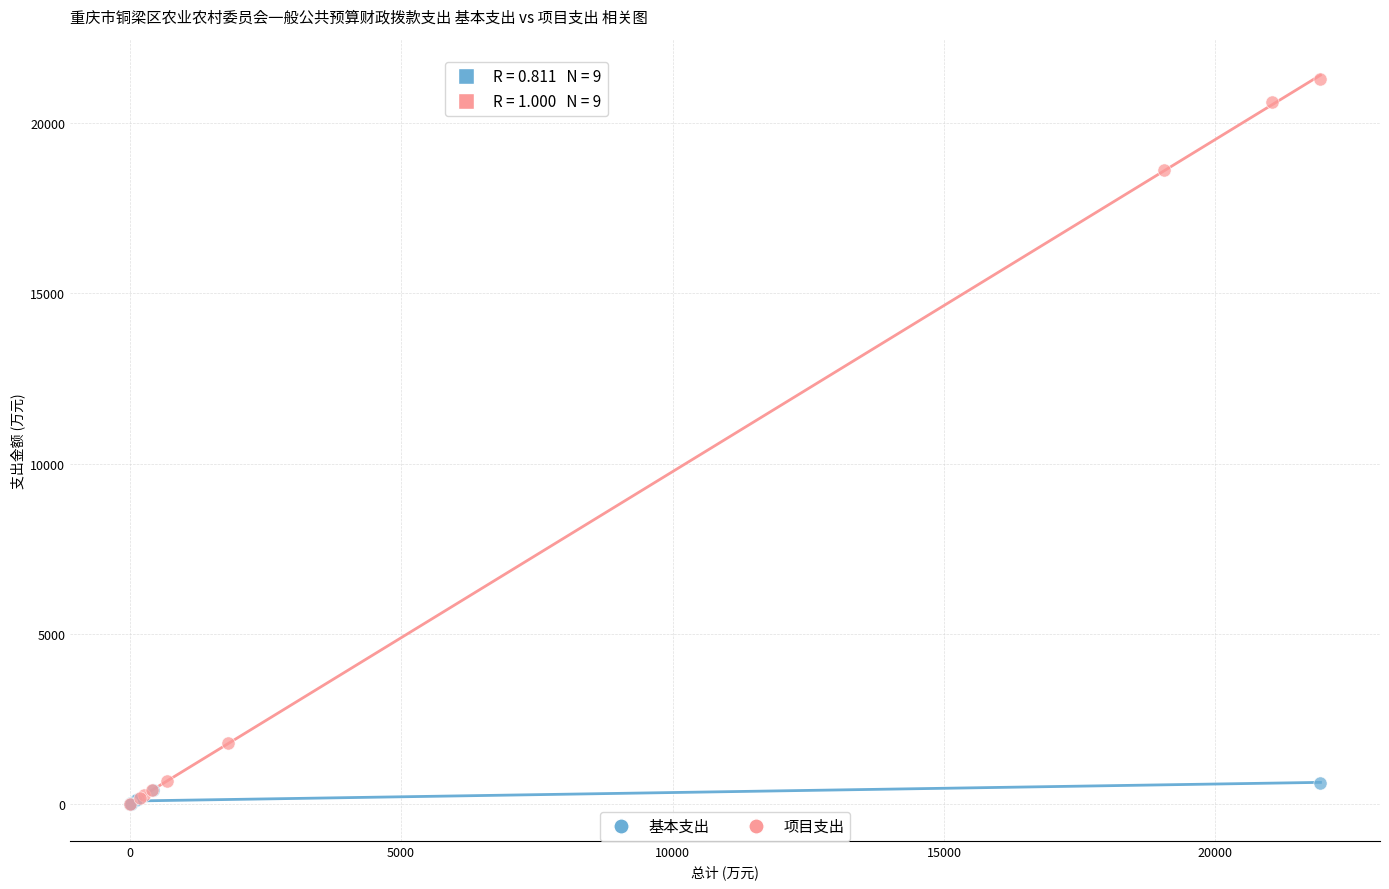

Which series has the widest spread of Y values?

项目支出